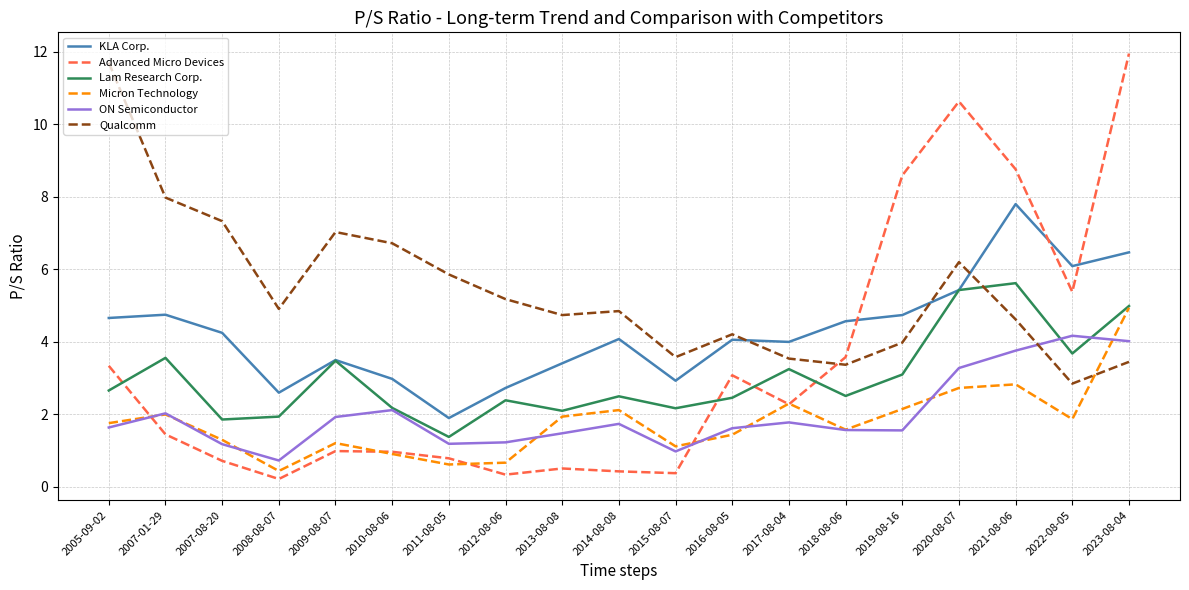

What is the difference between the highest and lowest values at 2022-08-05?

4.2